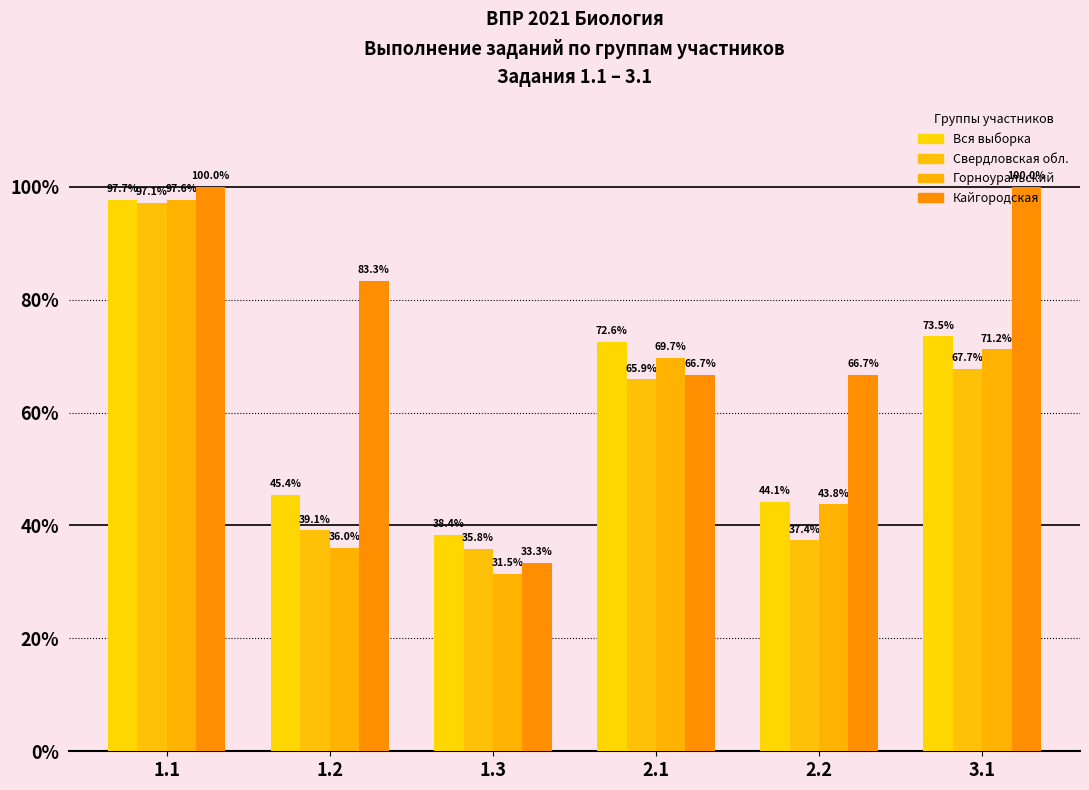

What is the difference between the second highest and minimum values in the Кайгородская series?

66.7